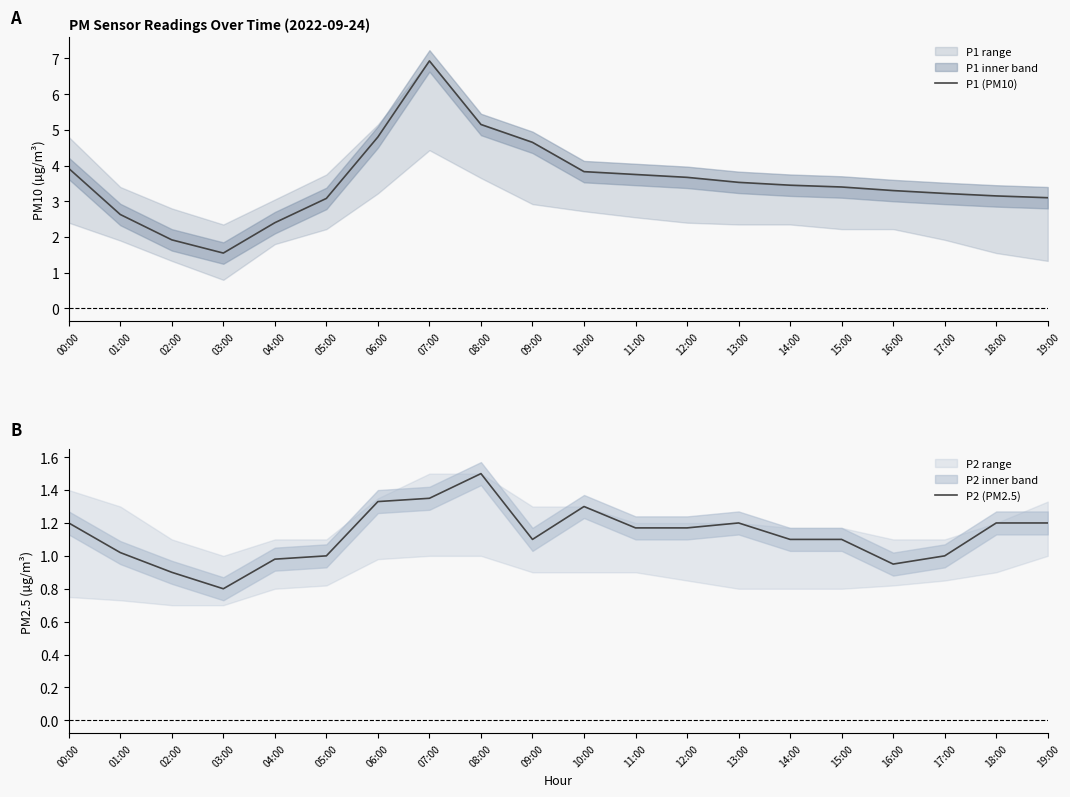

How many lines are shown in the chart?

2